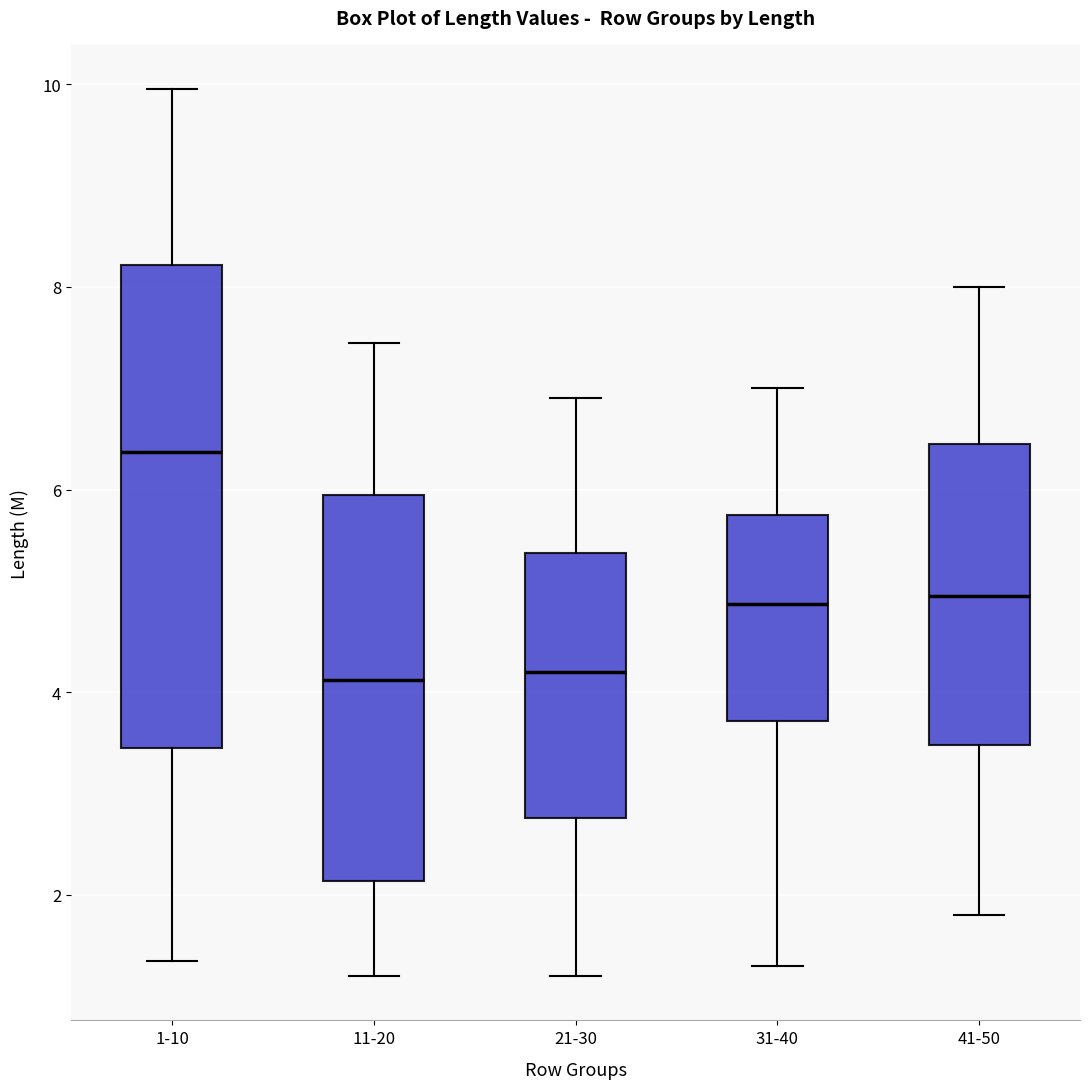

Reading left to right, transcribe this box plot: for each box, give where its median line is, the range the box spans, and where its two whiskers end, as read against the y-axis. The values are not printed on the chart, so give them approximately, as read against the axis.

1-10: median 6.4, box 3.4 to 8.2, whiskers 1.4 to 10.0
11-20: median 4.2, box 2.2 to 6.0, whiskers 1.2 to 7.4
21-30: median 4.2, box 2.8 to 5.4, whiskers 1.2 to 7.0
31-40: median 4.8, box 3.8 to 5.8, whiskers 1.4 to 7.0
41-50: median 5.0, box 3.4 to 6.4, whiskers 1.8 to 8.0